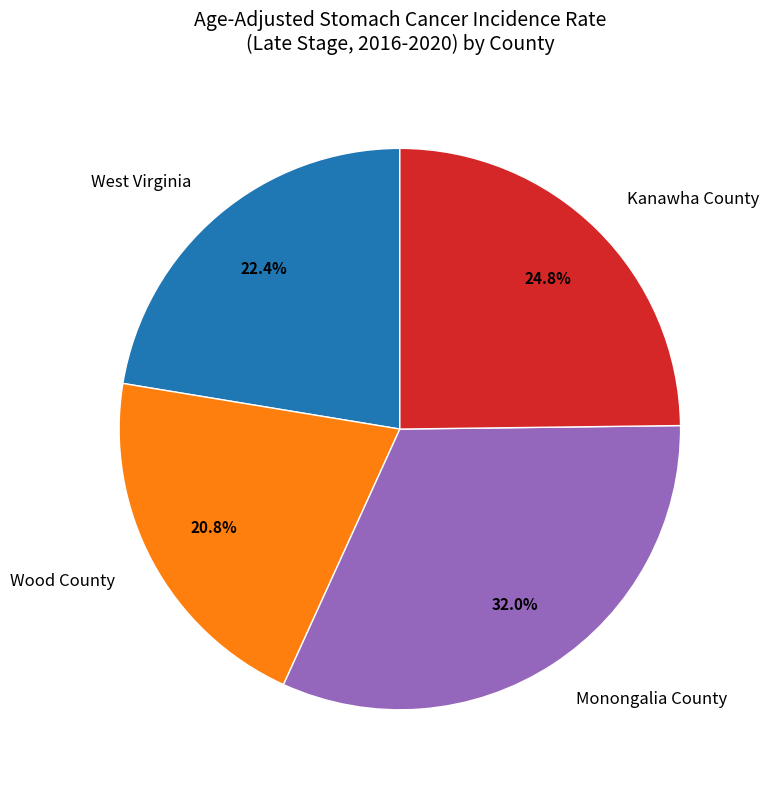

Rank the categories by value from highest to lowest.

Monongalia County, Kanawha County, West Virginia, Wood County